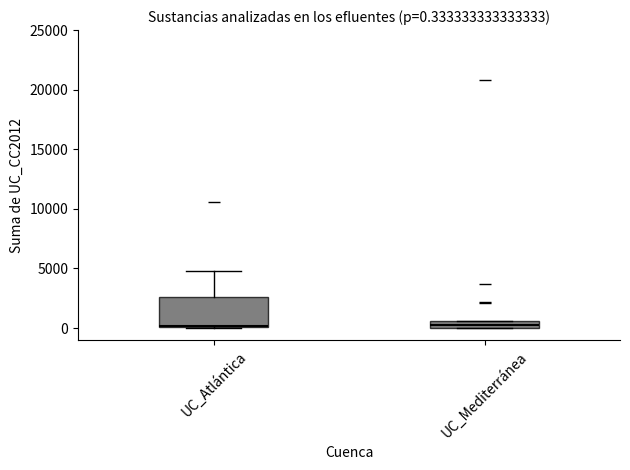

Which box is the tallest, from its lower edge to its upper edge?

UC_Atlántica